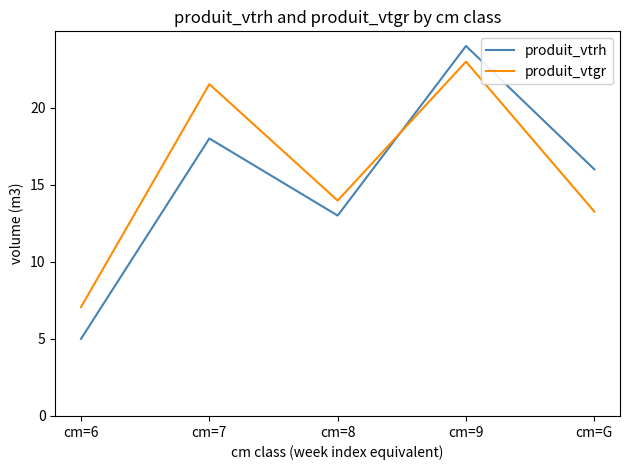

Which series has the widest spread of values?

produit_vtrh